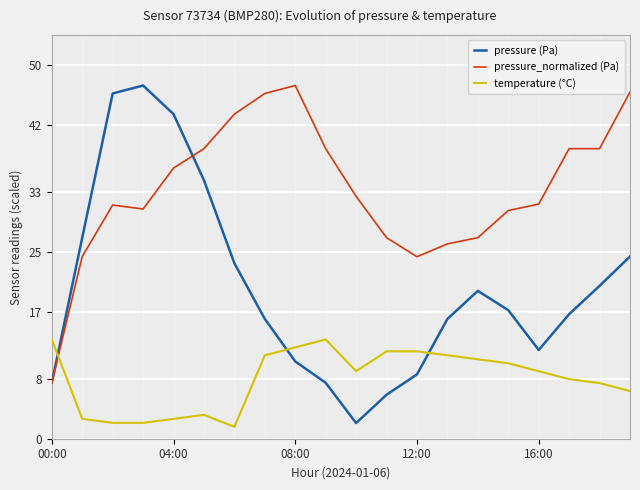

Rank the series by their average value, from highest to lowest.

pressure_normalized (Pa), pressure (Pa), temperature (°C)